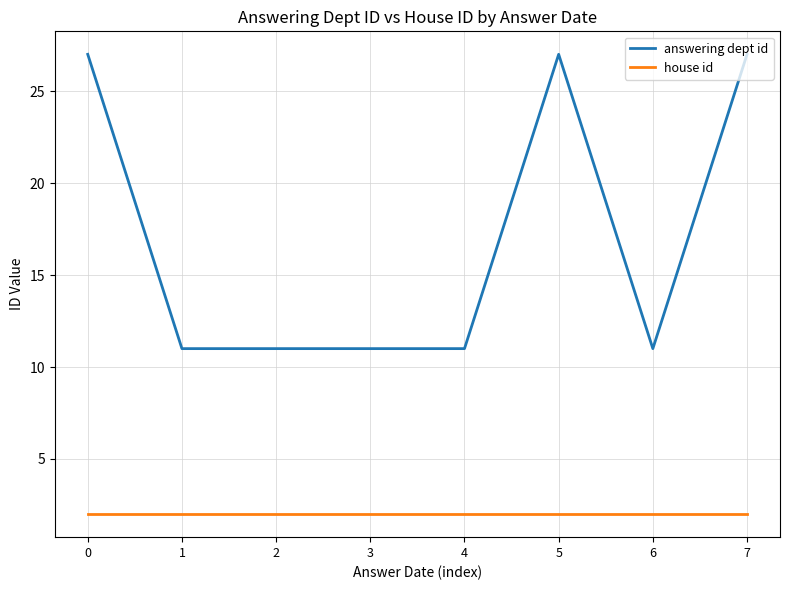

What is the difference between the maximum and minimum values in the answering dept id series?

16